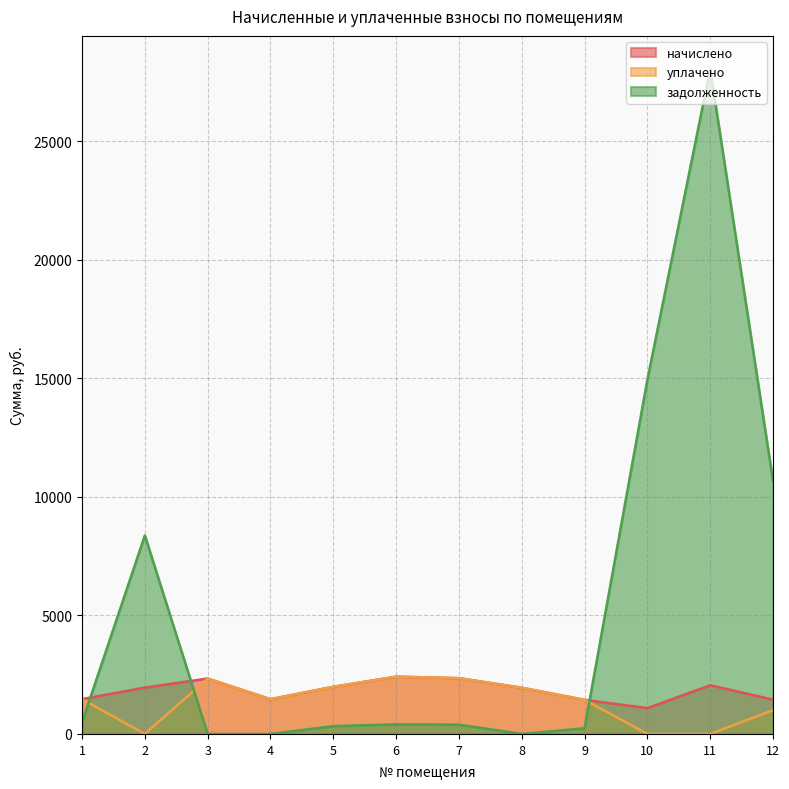

How many categories are shown in the chart?

12